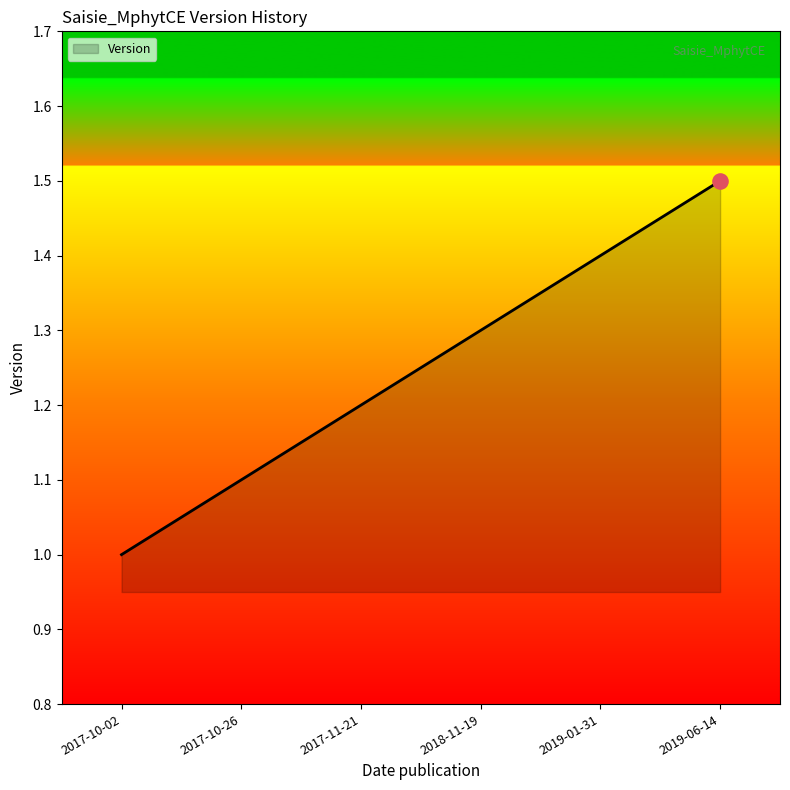

What is the change in value from 2017-10-02 to 2017-11-21?

+0.2